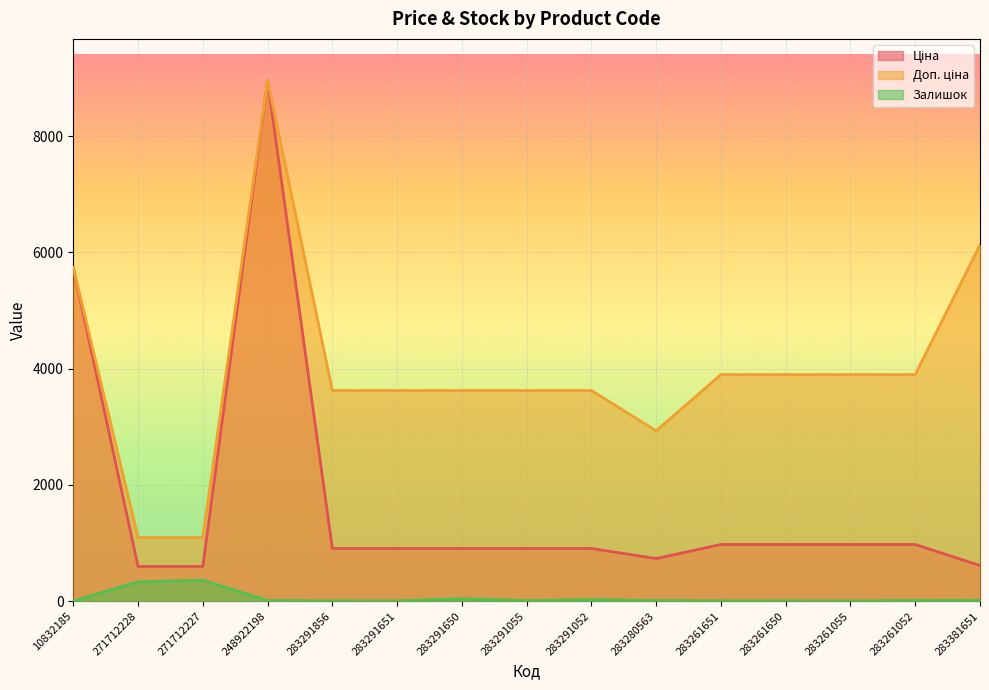

What is the label of the 7th point from the left?

283291650